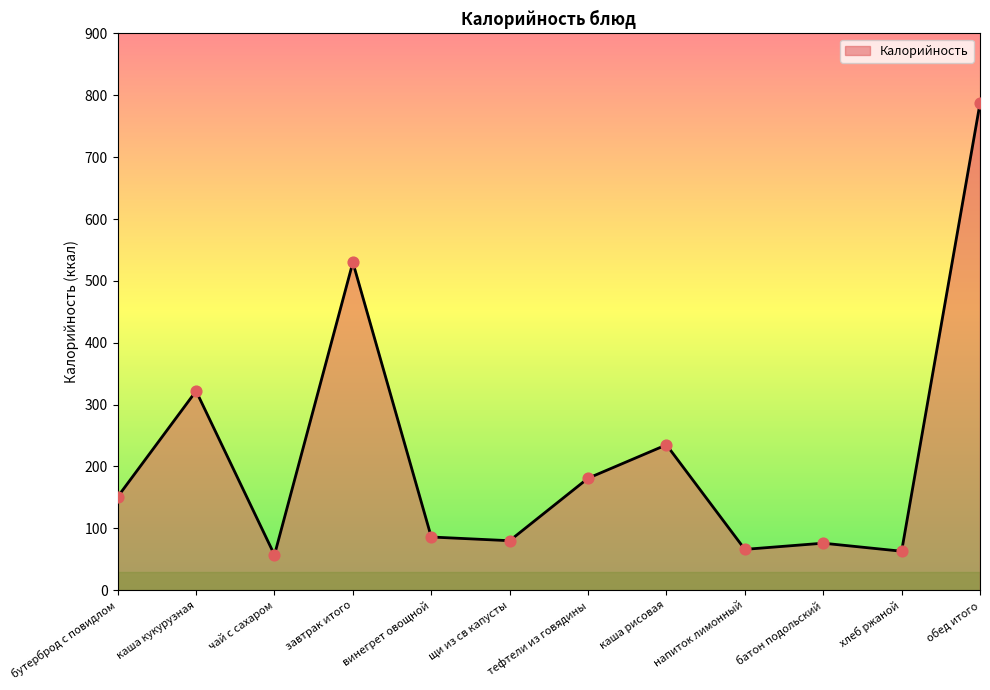

Between обед итого and бутерброд с повидлом, which is larger?

обед итого